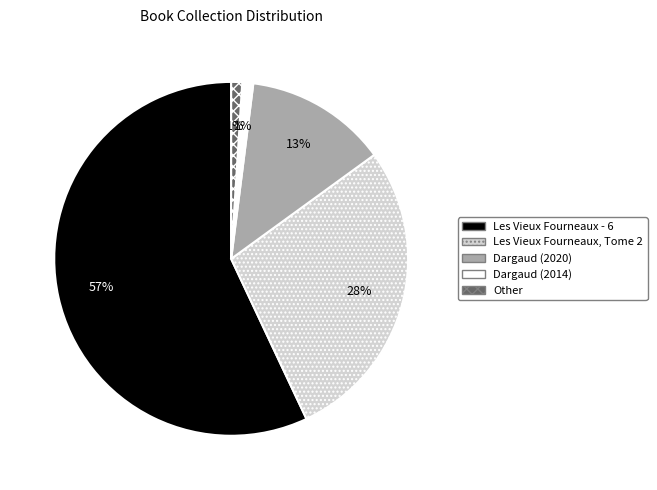

Which category has the biggest portion of the pie?

Les Vieux Fourneaux - 6